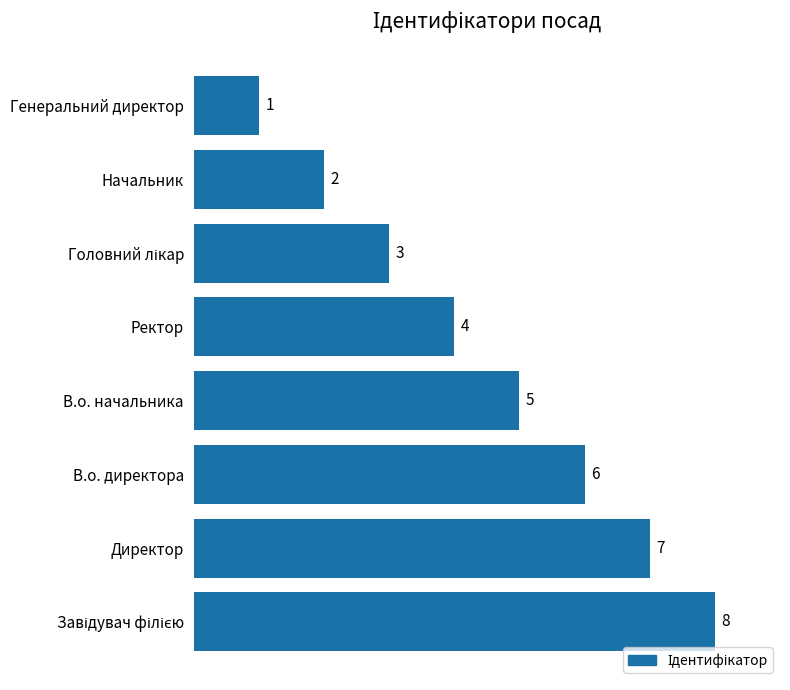

Which has a higher value, В.о. директора or Директор?

Директор